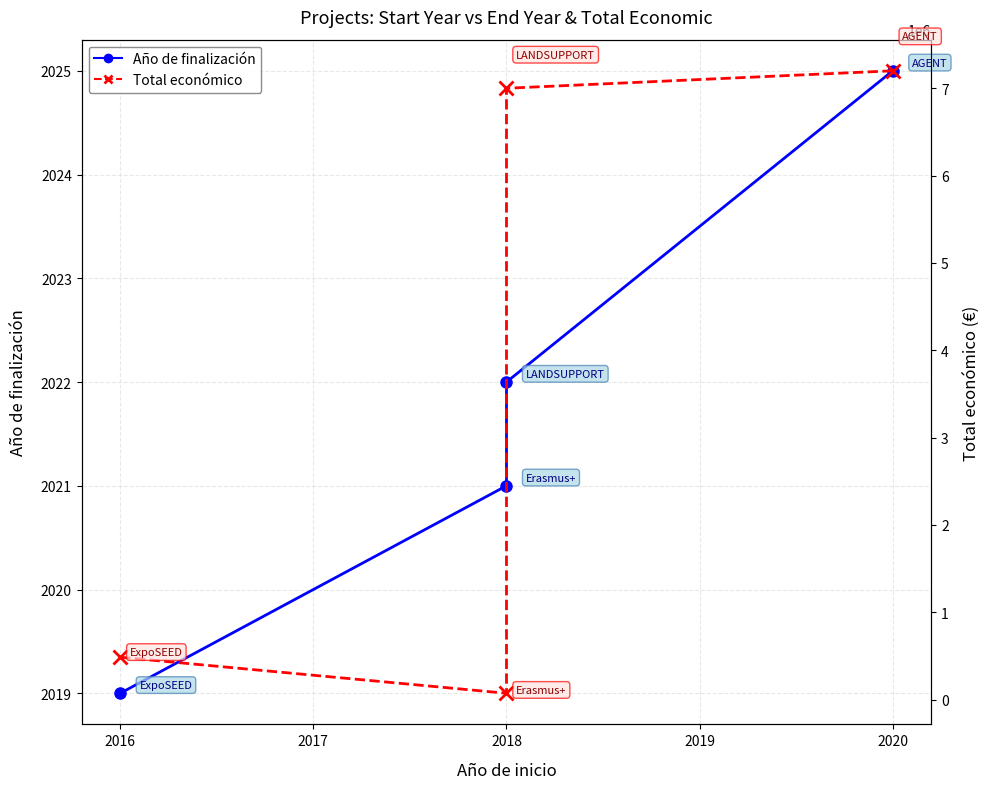

True or false: Total económico has a value of 11743250 at 2020.

False